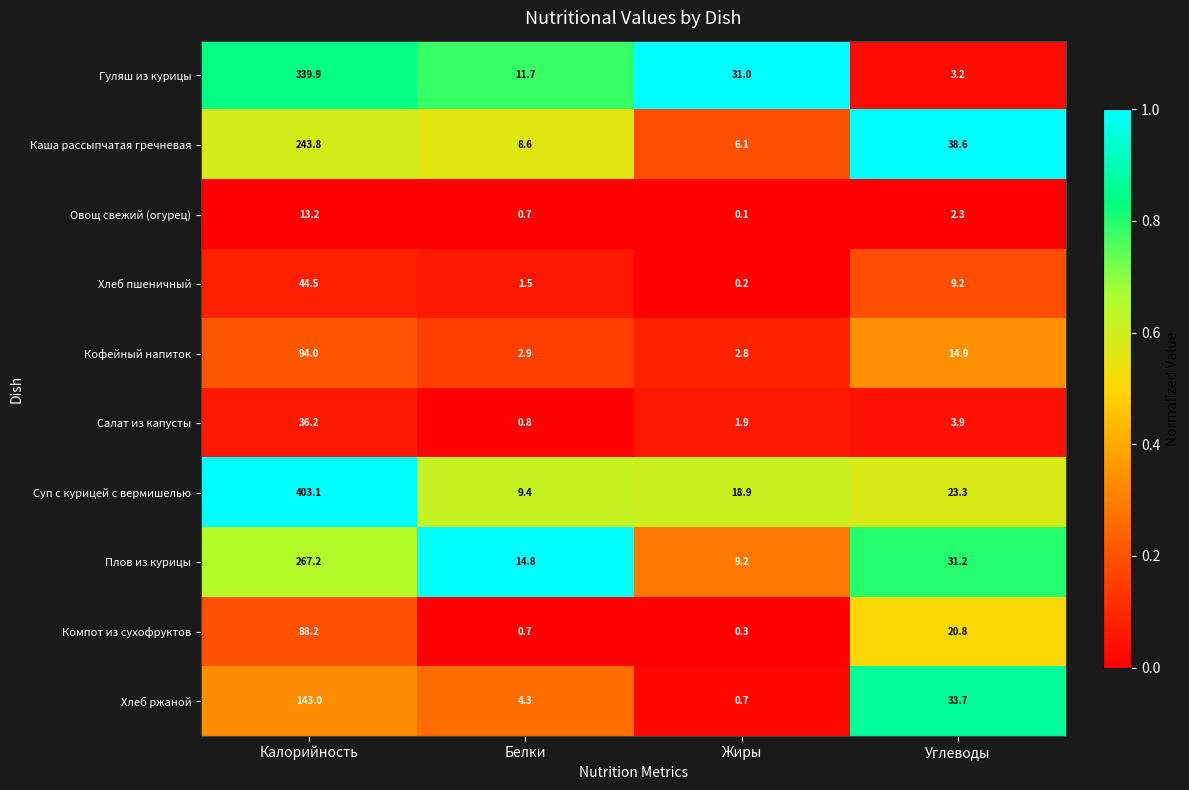

The value of Кофейный напиток at Углеводы is 14.9. True or false?

True